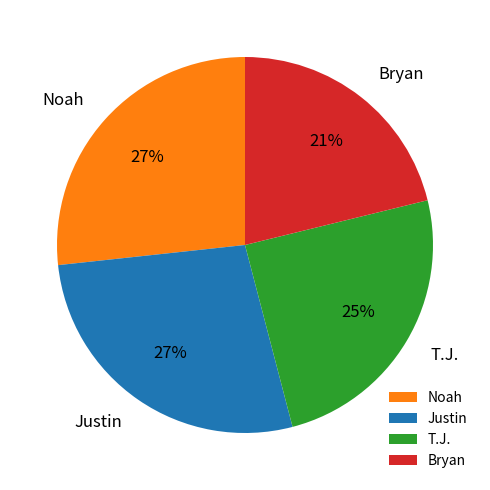

Which has a higher value, Bryan or Justin?

Justin